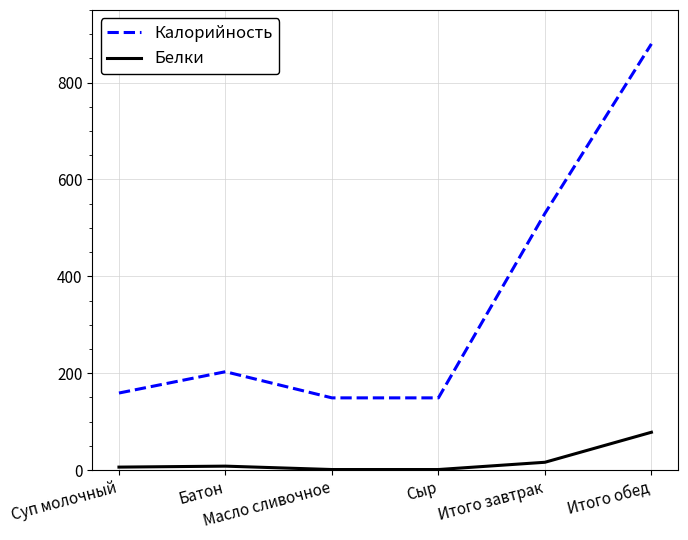

Between Батон and Сыр, which series saw the biggest shift?

Калорийность